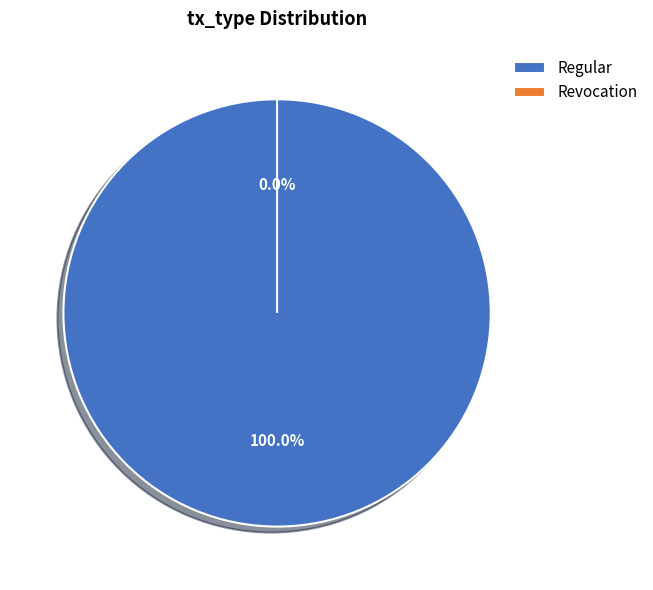

What is the largest slice in the pie chart?

Regular